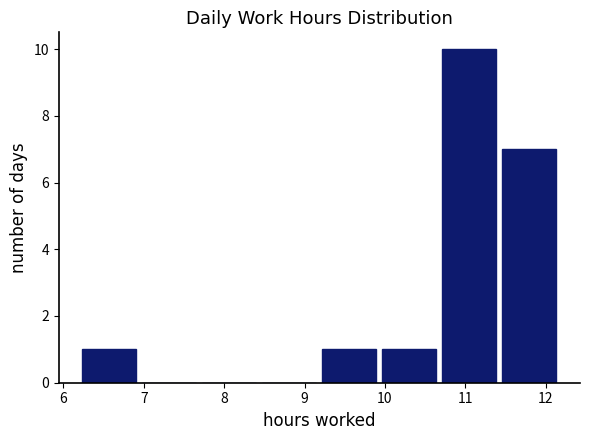

Reading left to right, transcribe this chart: for each bar, give the range it covers on the x-axis and its height. Neither the bar edges nor the heights are printed on the chart, so give them approximately, as read against the axes.

6.2 to 6.9: 1
6.9 to 7.7: 0
7.7 to 8.4: 0
8.4 to 9.2: 0
9.2 to 9.9: 1
9.9 to 10.7: 1
10.7 to 11.4: 10
11.4 to 12.2: 7